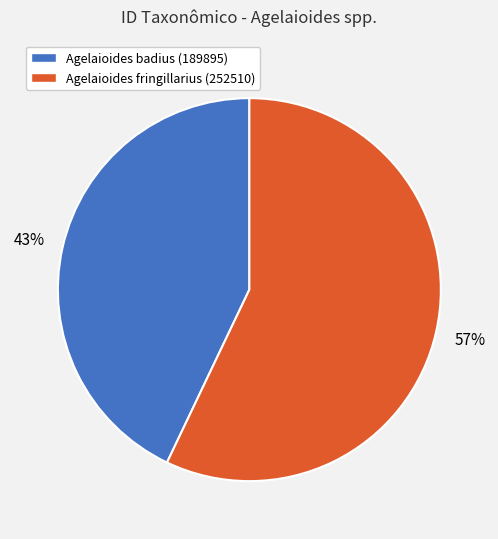

How many segments does this pie chart have?

2